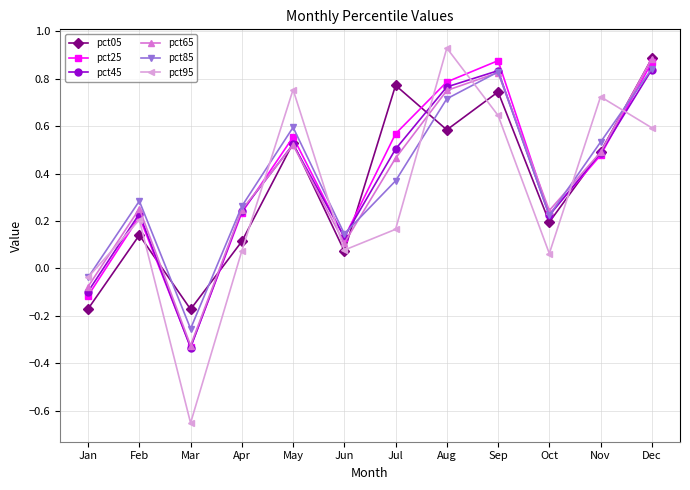

Is this an area chart (filled region under the line)?

No